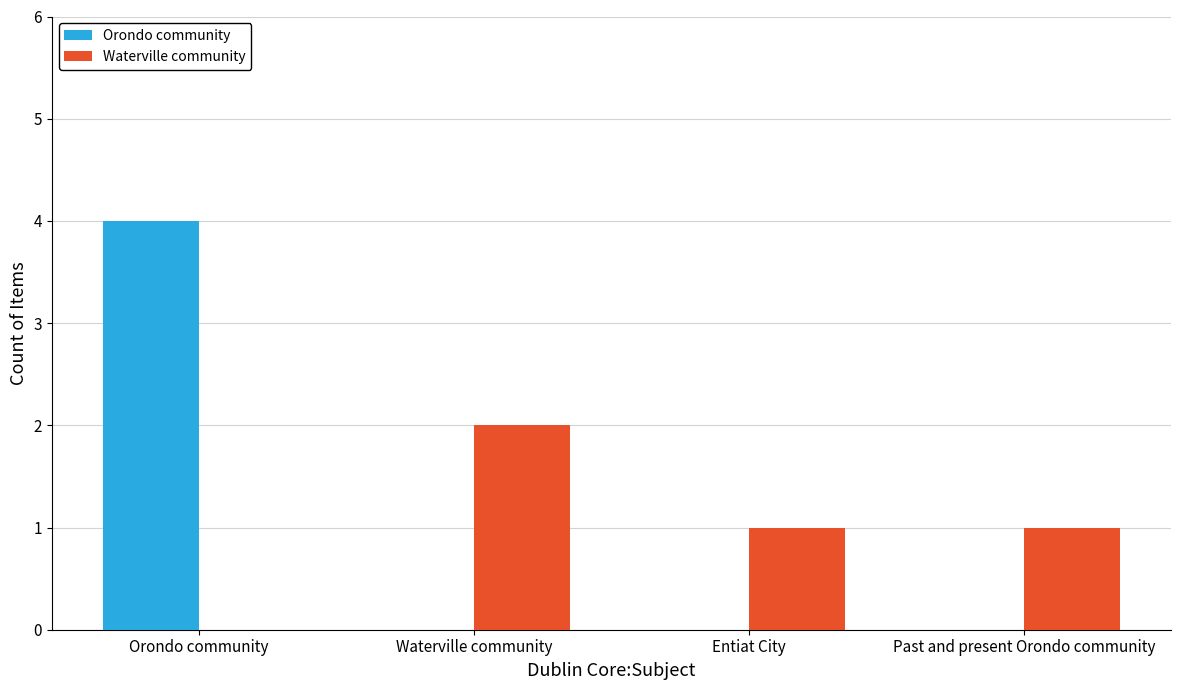

Reading left to right, transcribe all the data shown in this chart.

Orondo community: Orondo community=4	Waterville community=0	Entiat City=0	Past and present Orondo community=0
Waterville community: Orondo community=0	Waterville community=2	Entiat City=1	Past and present Orondo community=1